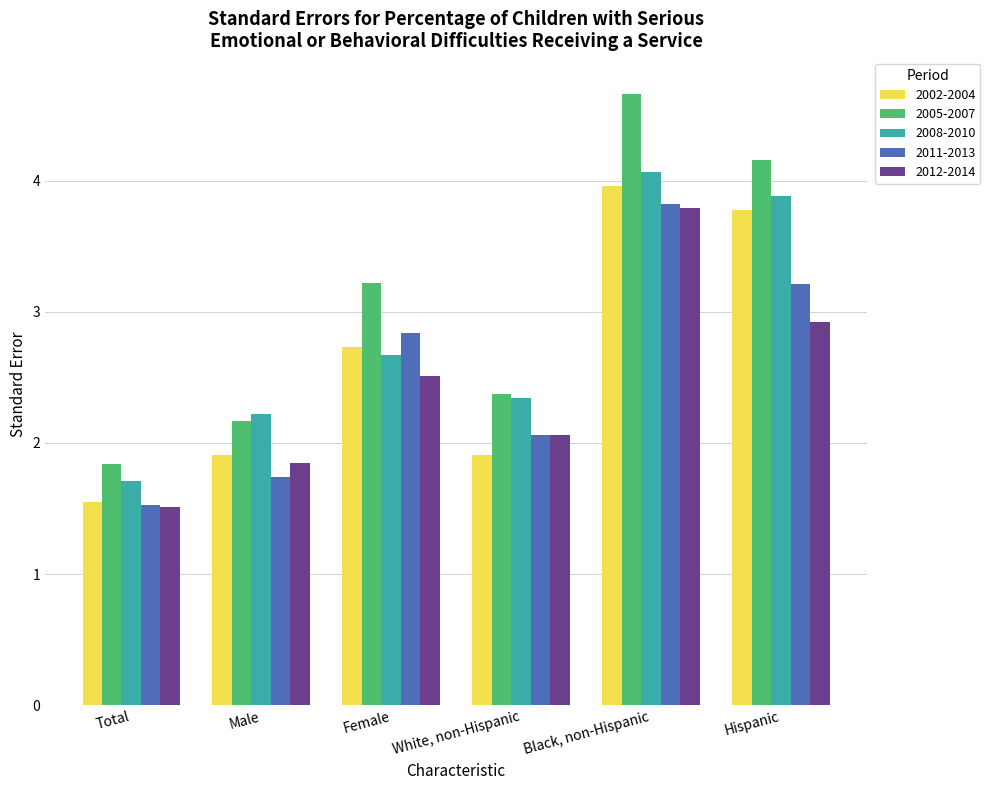

What is the minimum value shown in the chart?

1.5